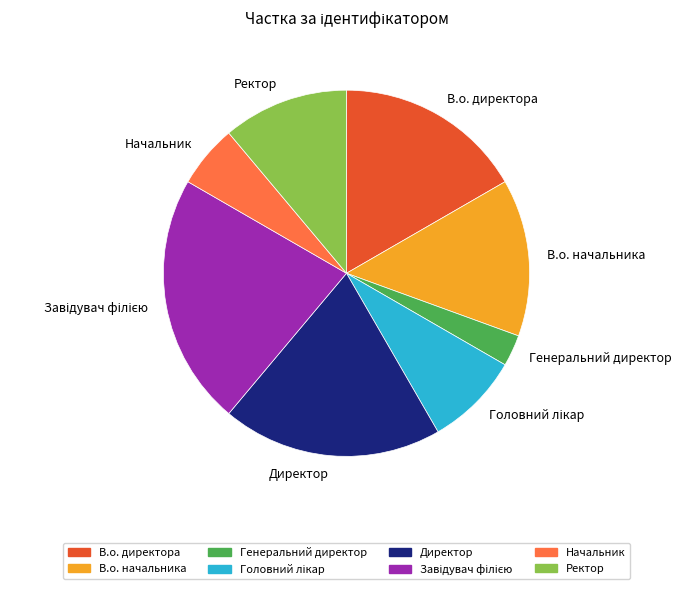

The Ректор slice represents 19% of the pie. True or false?

False